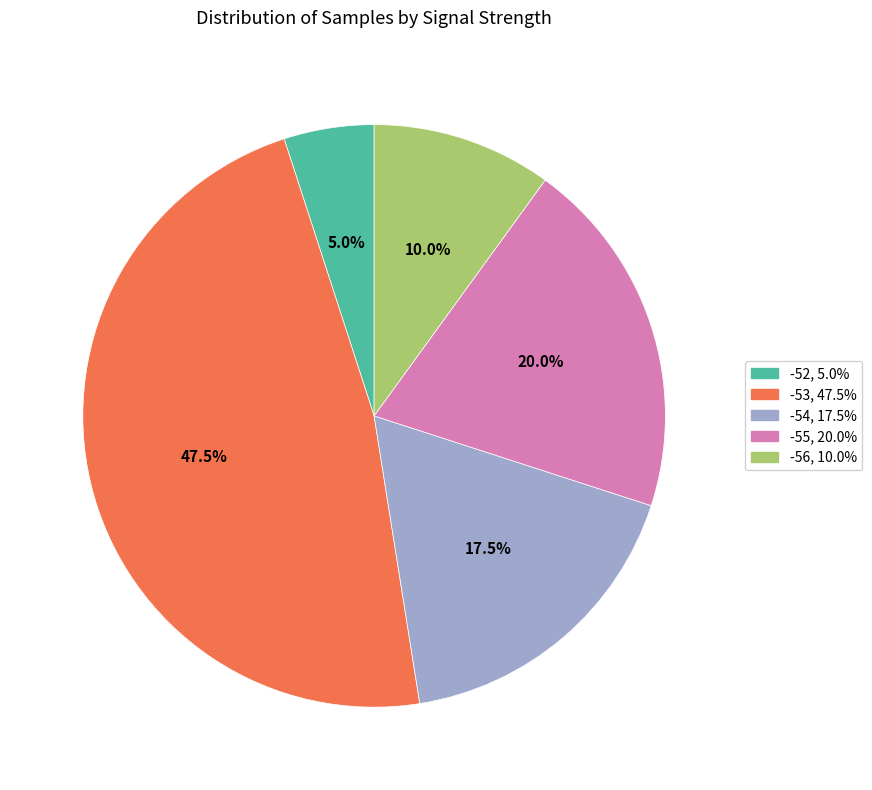

How many slices are in this pie chart?

5